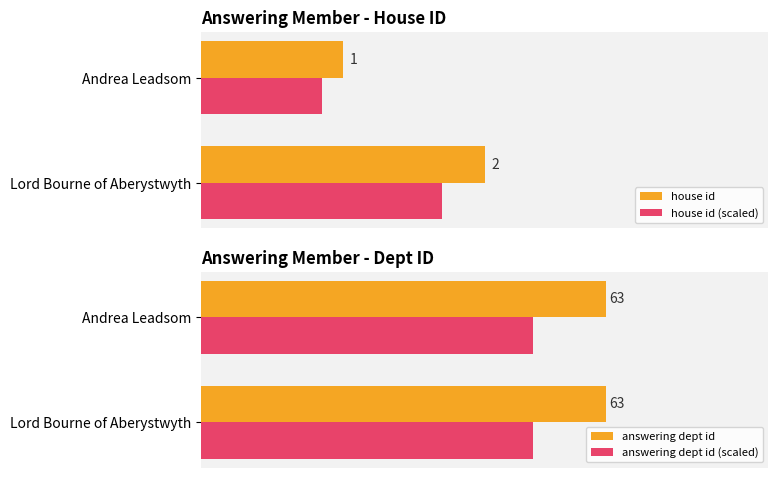

Is it true that house id equals 2.0 at Lord Bourne of Aberystwyth?

True